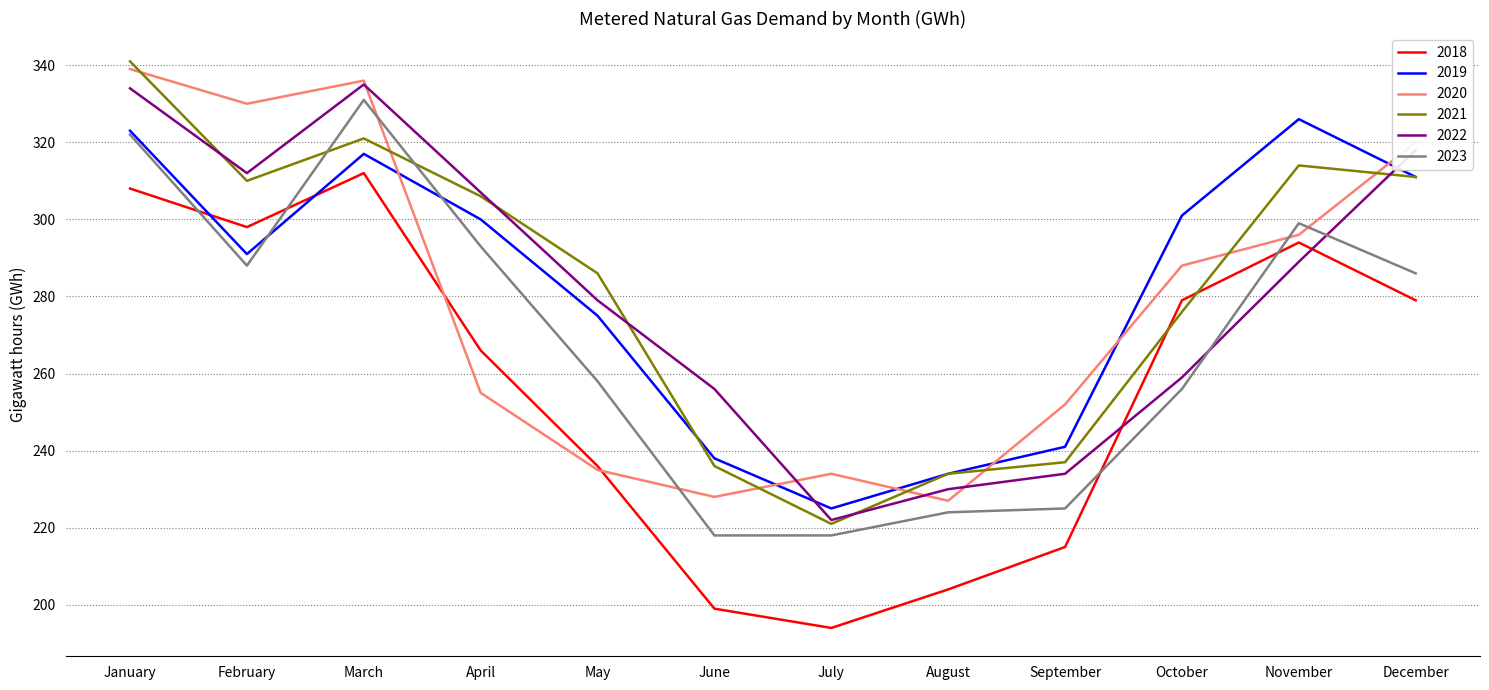

Which series has the widest spread of values?

2021